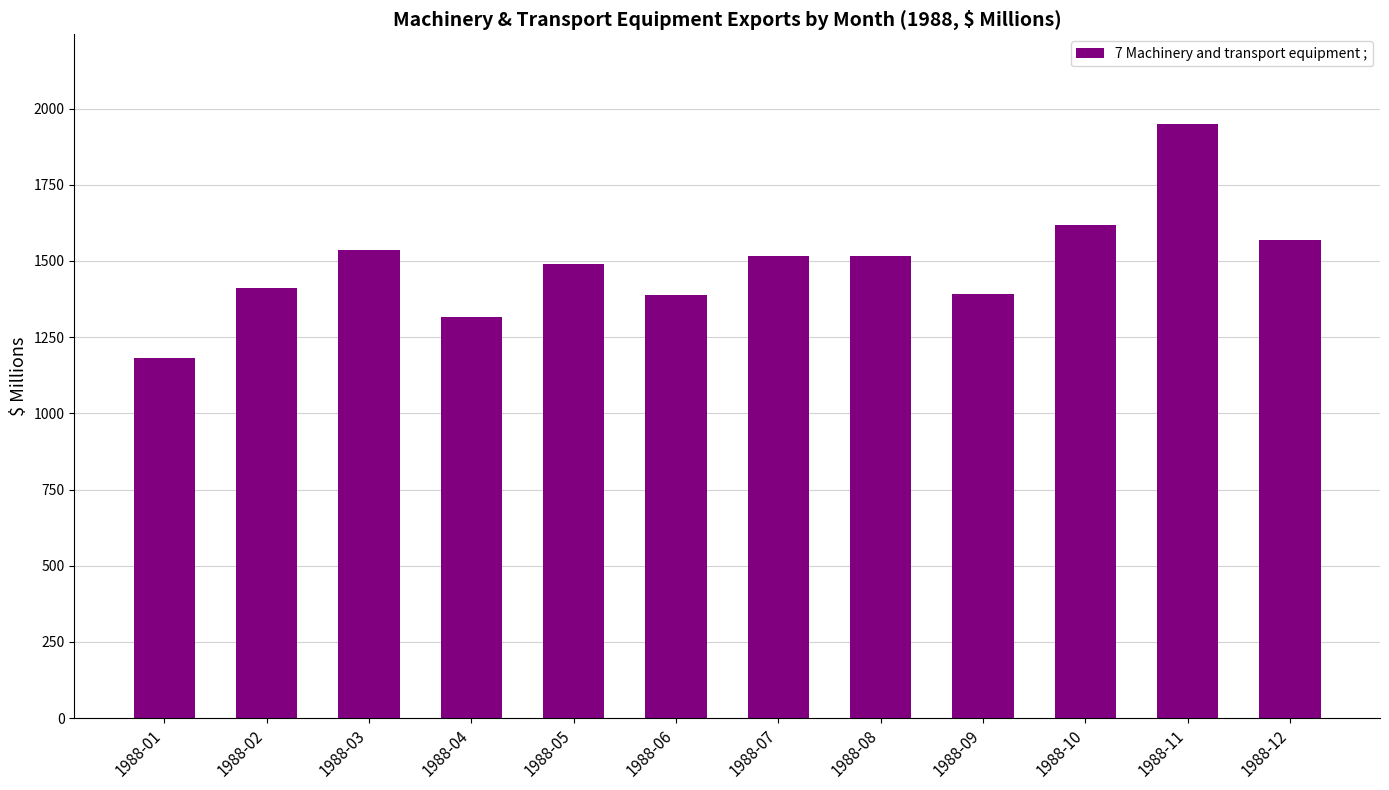

What is the change in value from 1988-11 to 1988-12?

-382